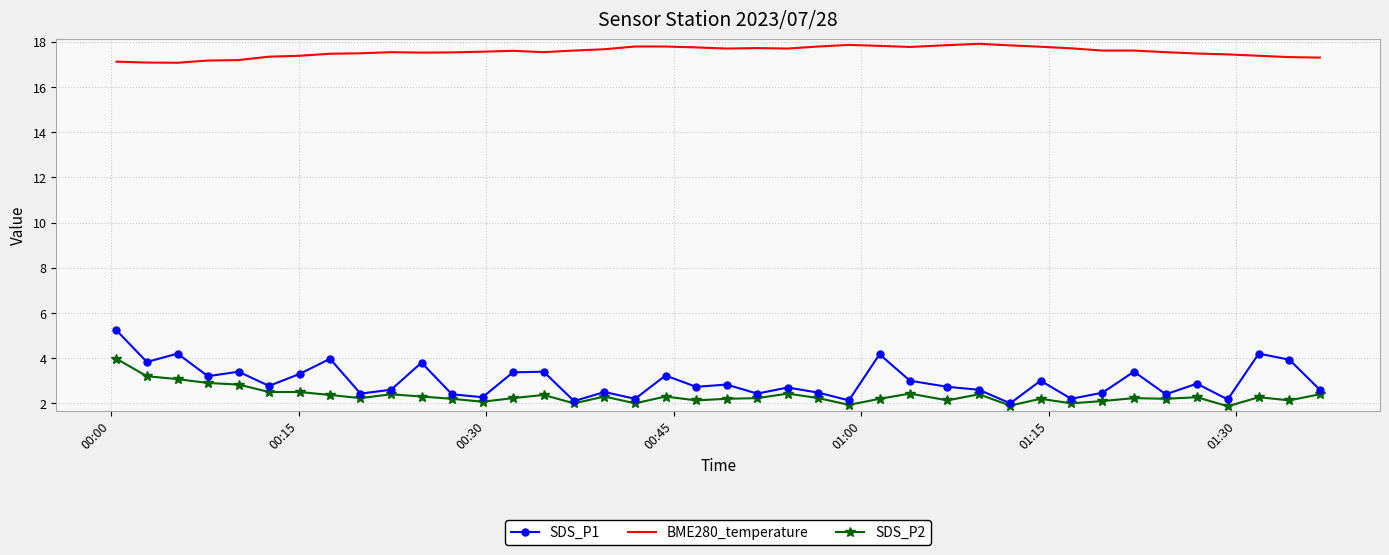

Which series has the widest spread of values?

SDS_P1